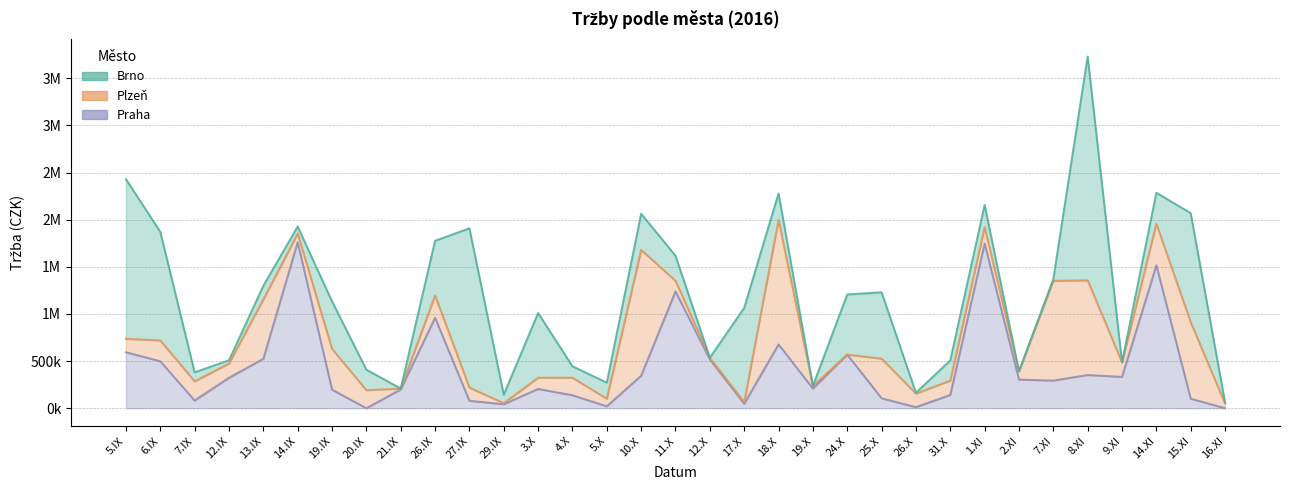

What is the maximum value for Praha?

1761600